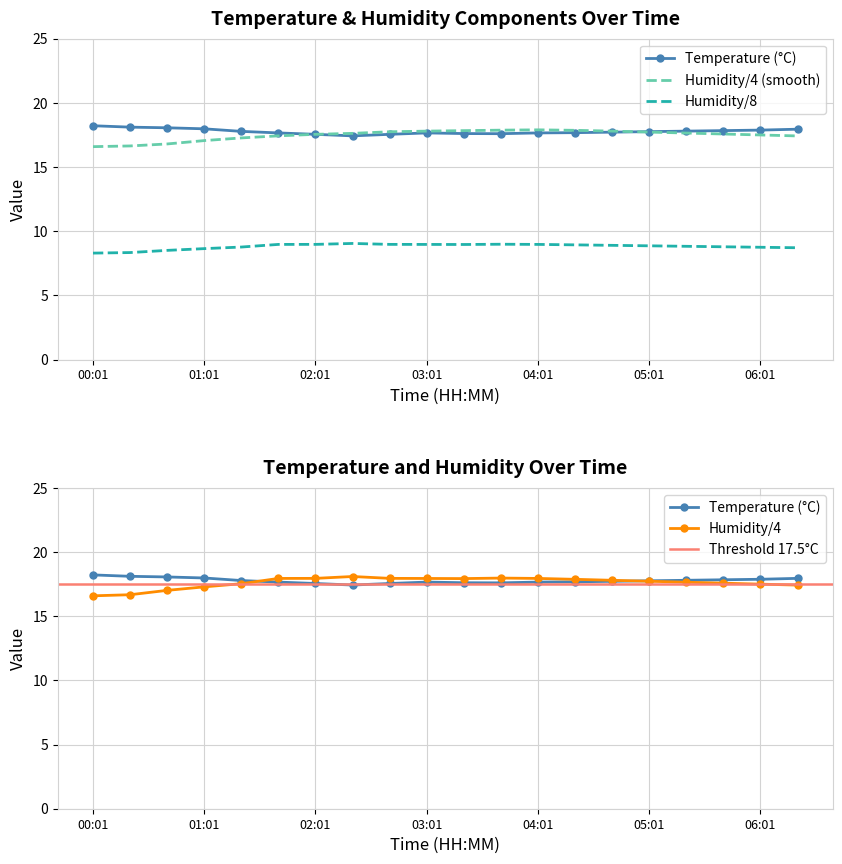

What position from the left is 02:01?

7